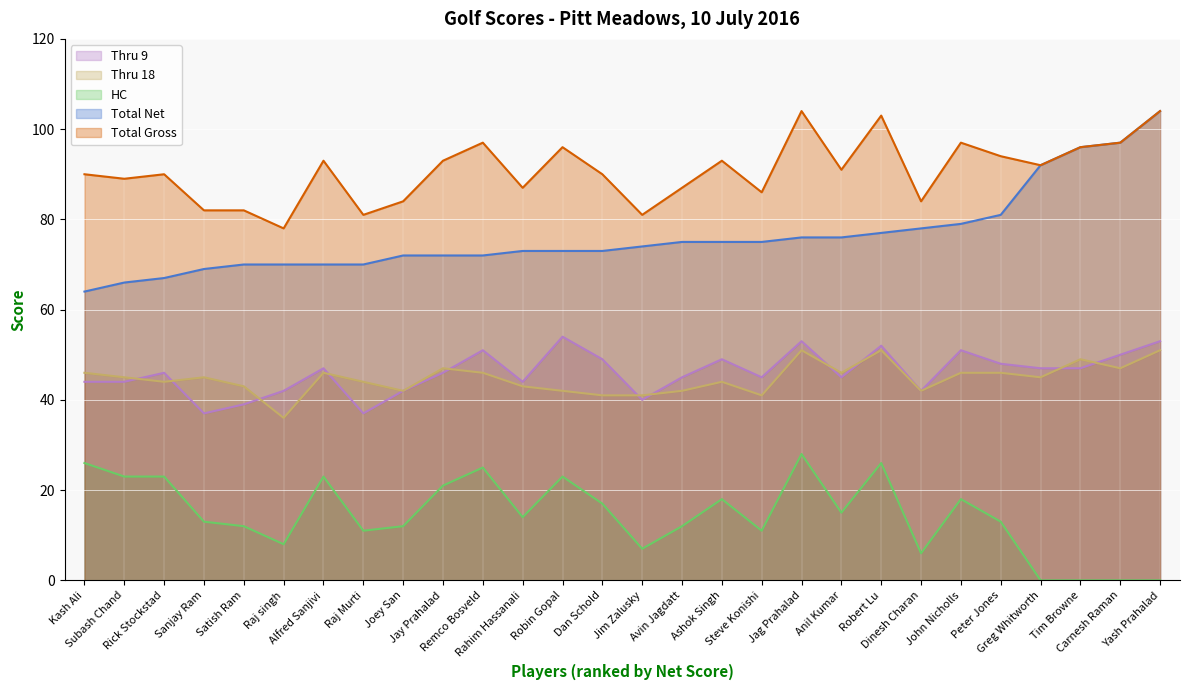

Does the chart display data point markers on the line(s)?

No